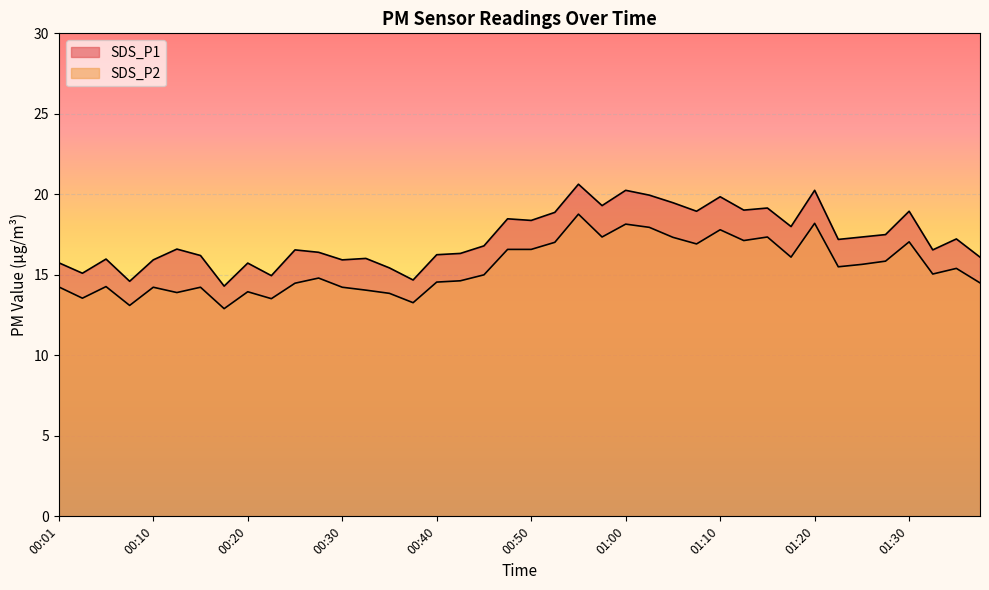

What is the difference between the maximum and second lowest values in the SDS_P2 series?

5.7